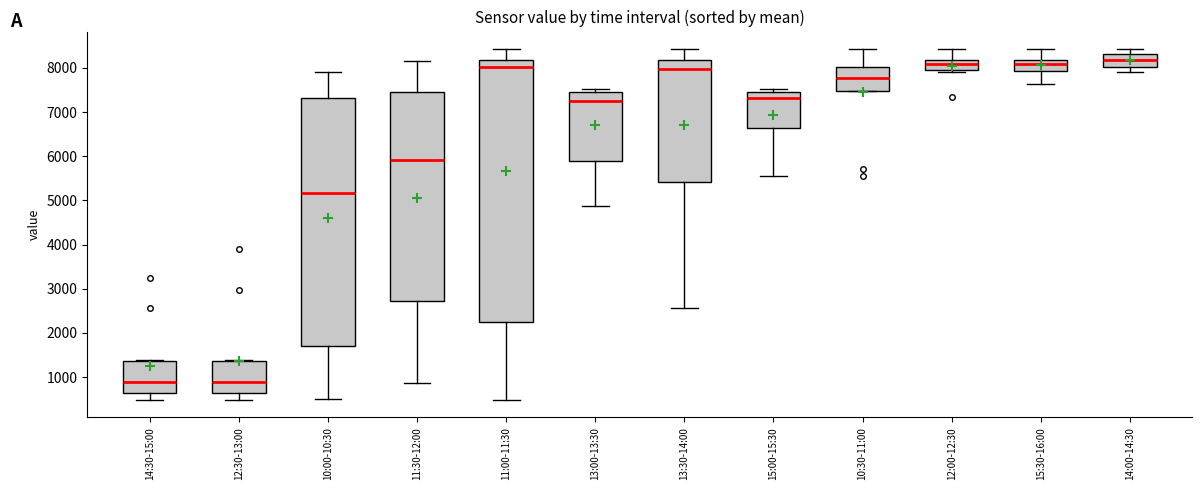

Which box is the tallest, from its lower edge to its upper edge?

11:00-11:30